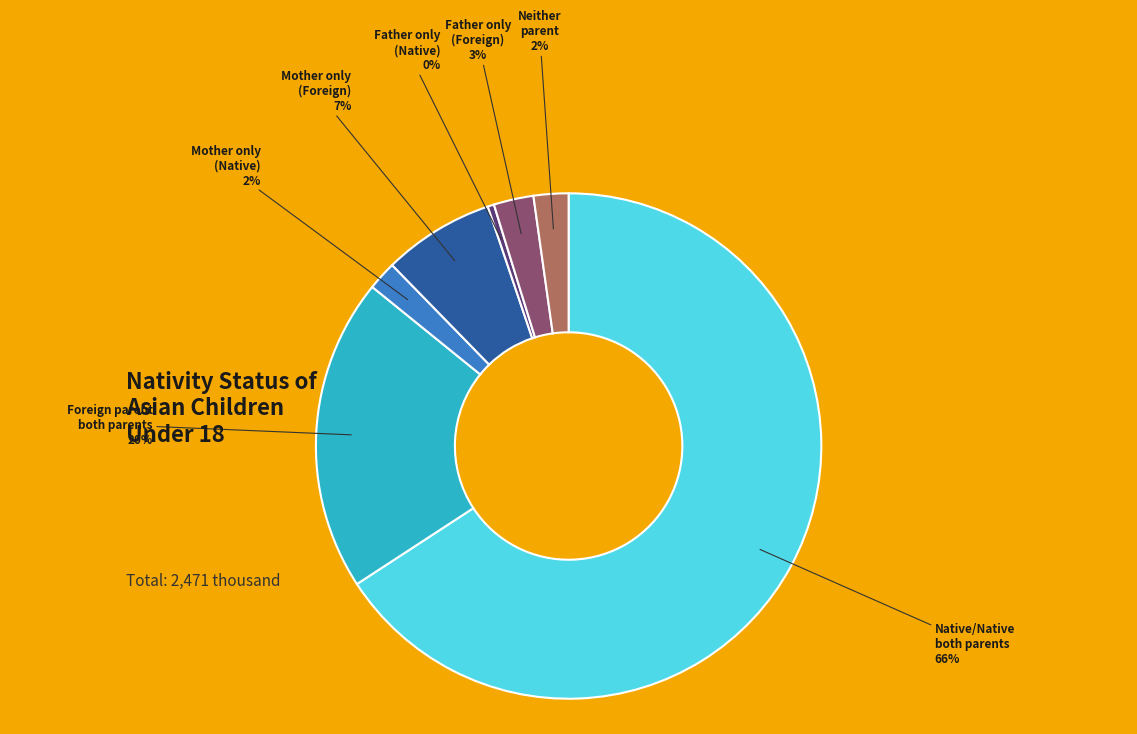

How many segments does this pie chart have?

7